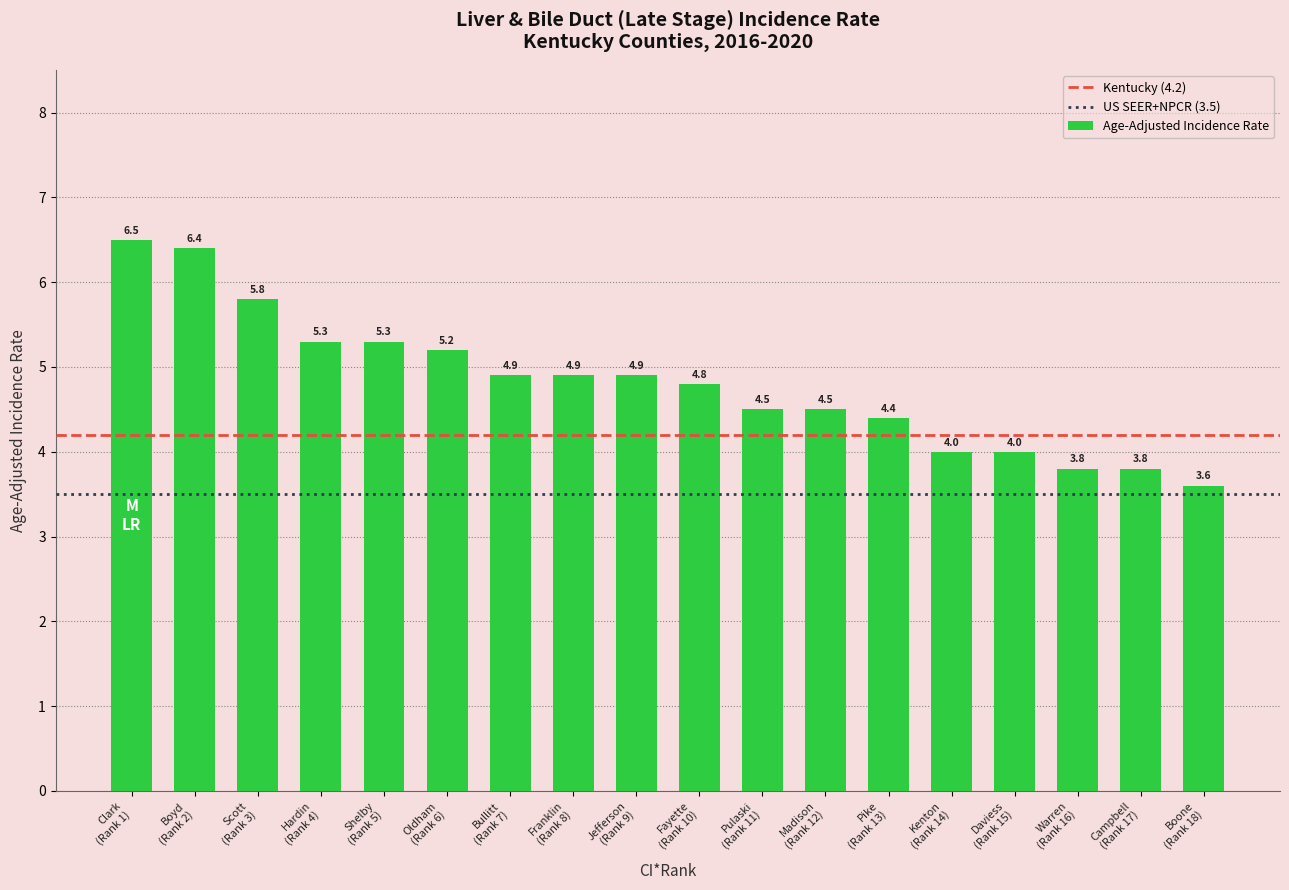

What is the value of the 5th bar from the left?

5.3